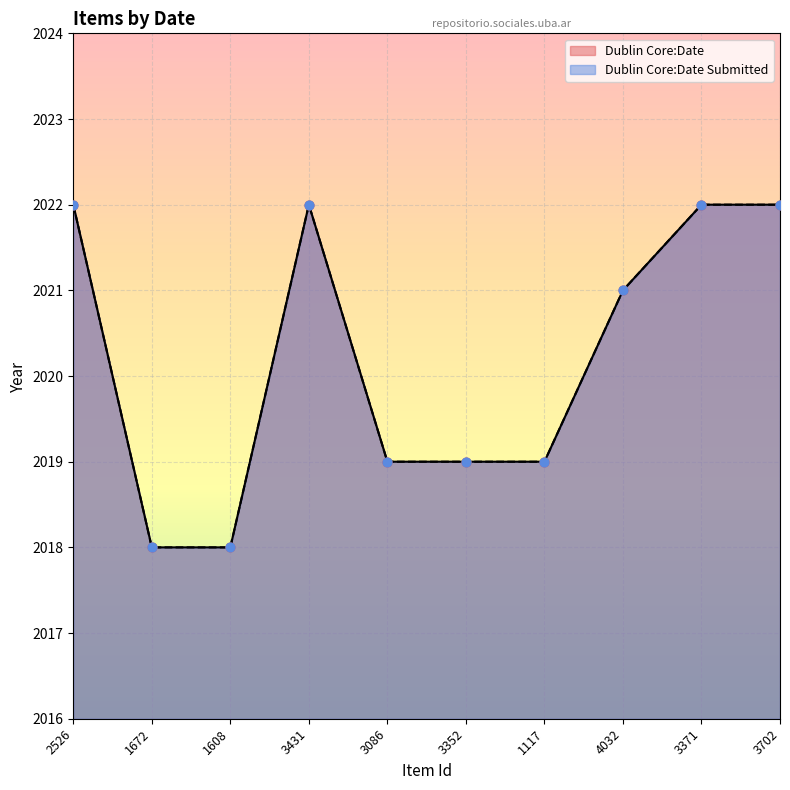

What are all the series names shown in the legend?

Dublin Core:Date, Dublin Core:Date Submitted